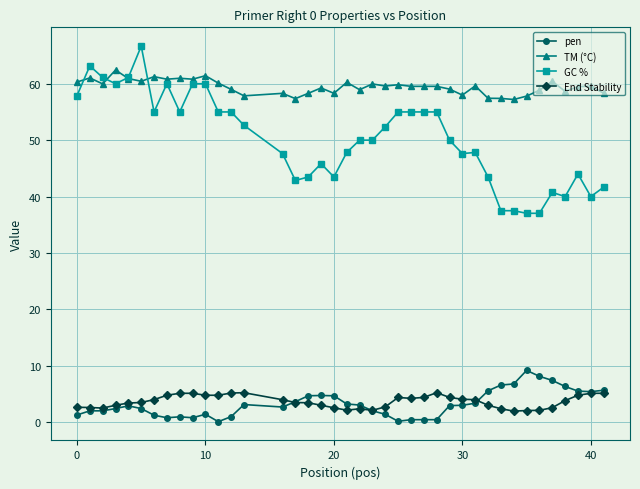

True or false: pen and End Stability intersect in this chart.

True